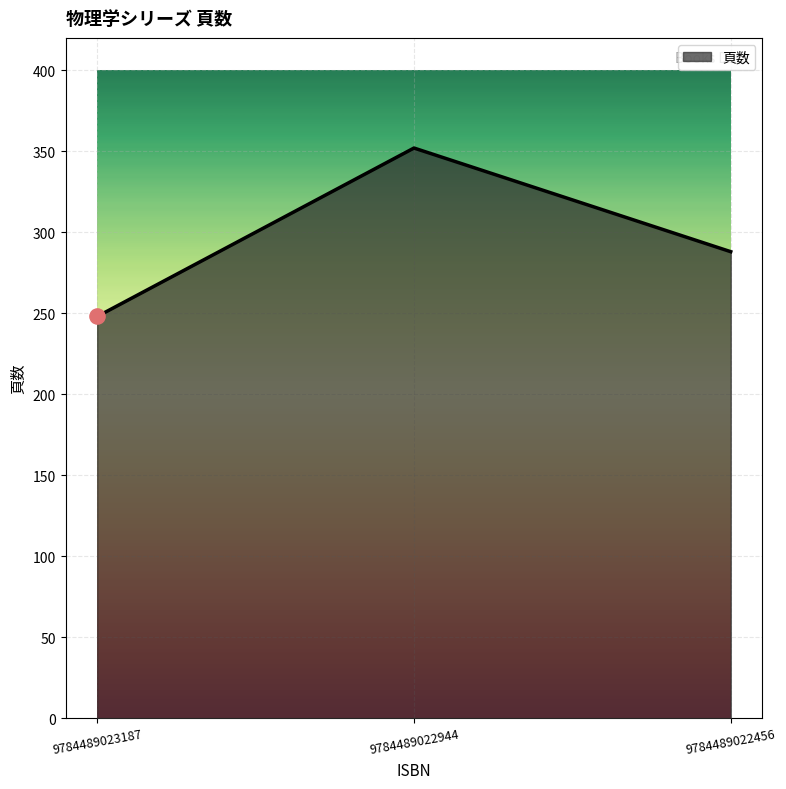

What is the ratio of the value at 9784489023187 to the value at 9784489022456?

0.9